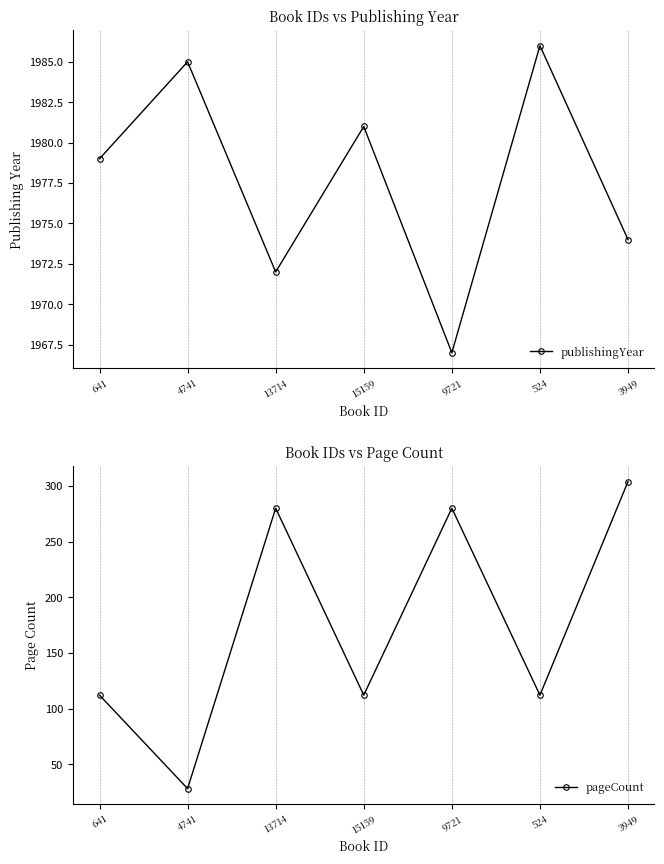

At which category is the sum across all series the highest?

3949